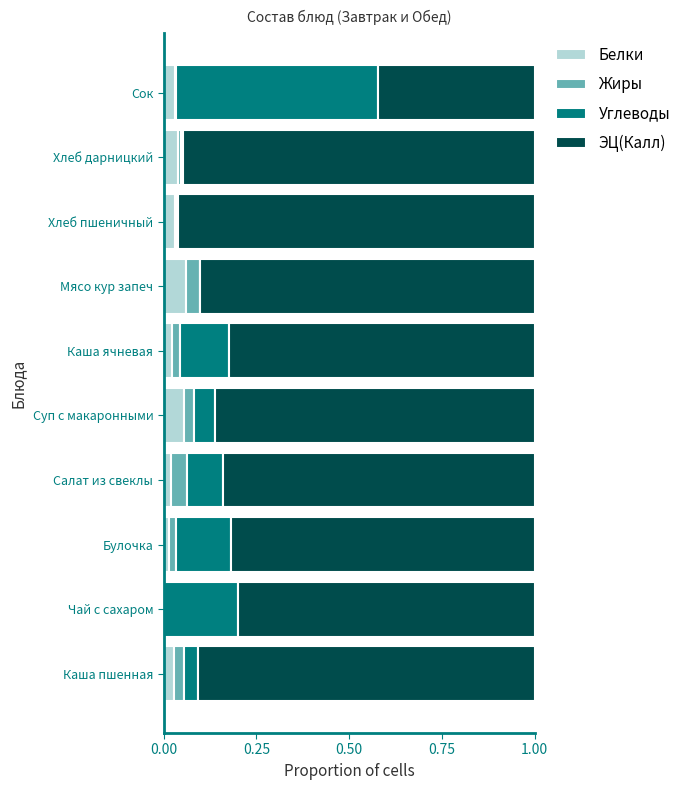

Is it true that Белки equals 0.0 at Хлеб пшеничный?

True